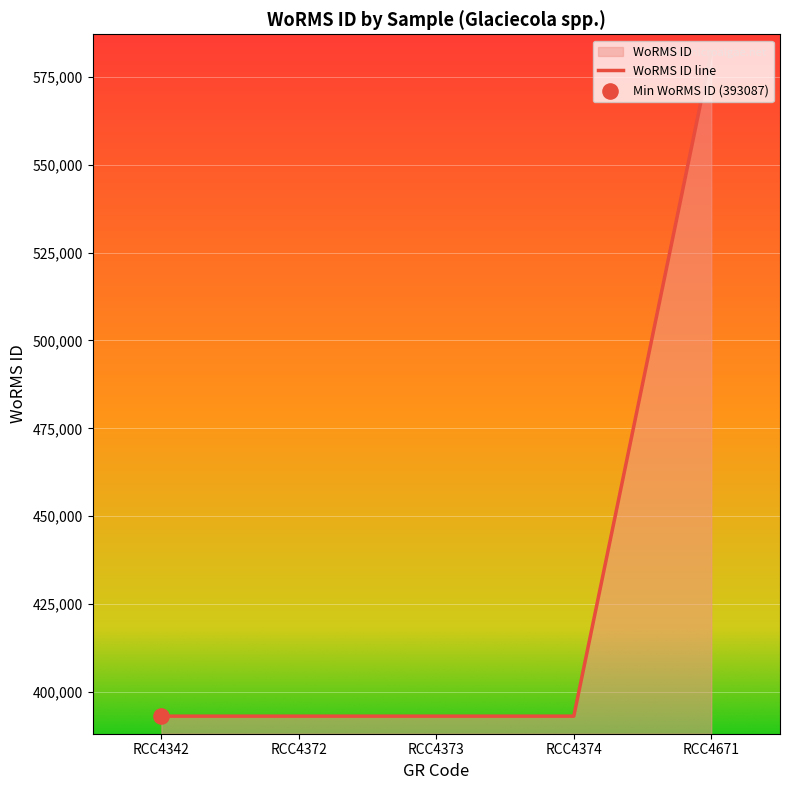

What is the ratio of the value at RCC4671 to the value at RCC4374?

1.5